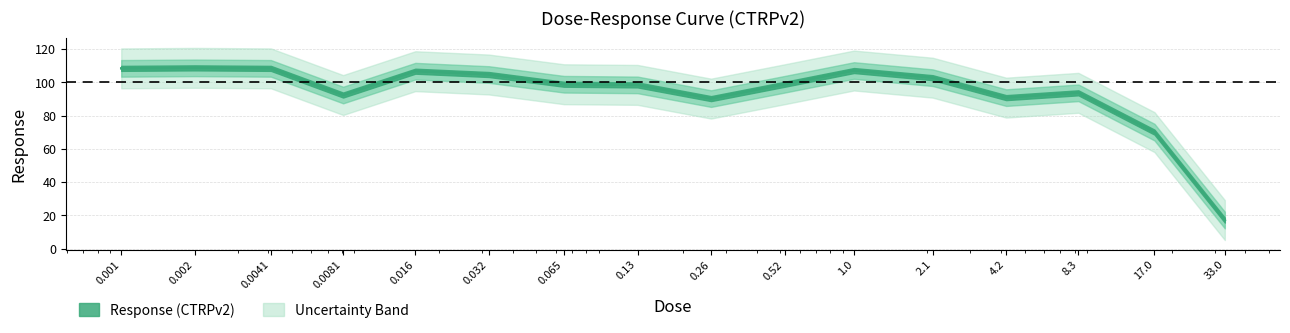

What is the smallest value displayed?

17.1